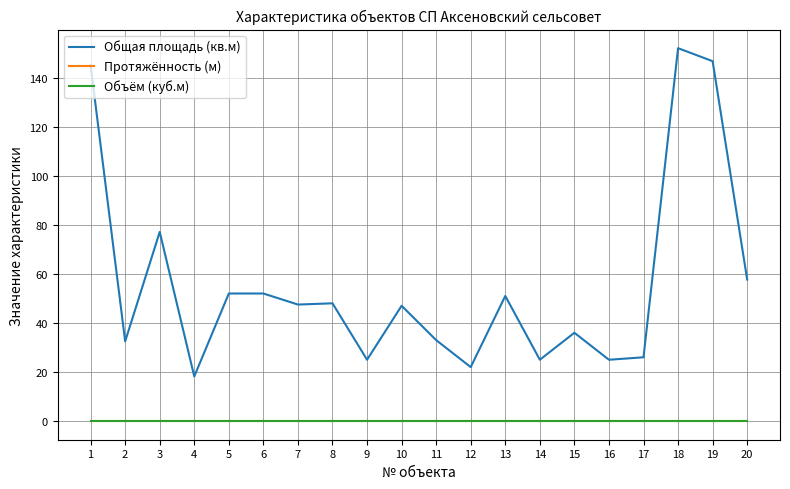

Does the chart have visible grid lines?

Yes